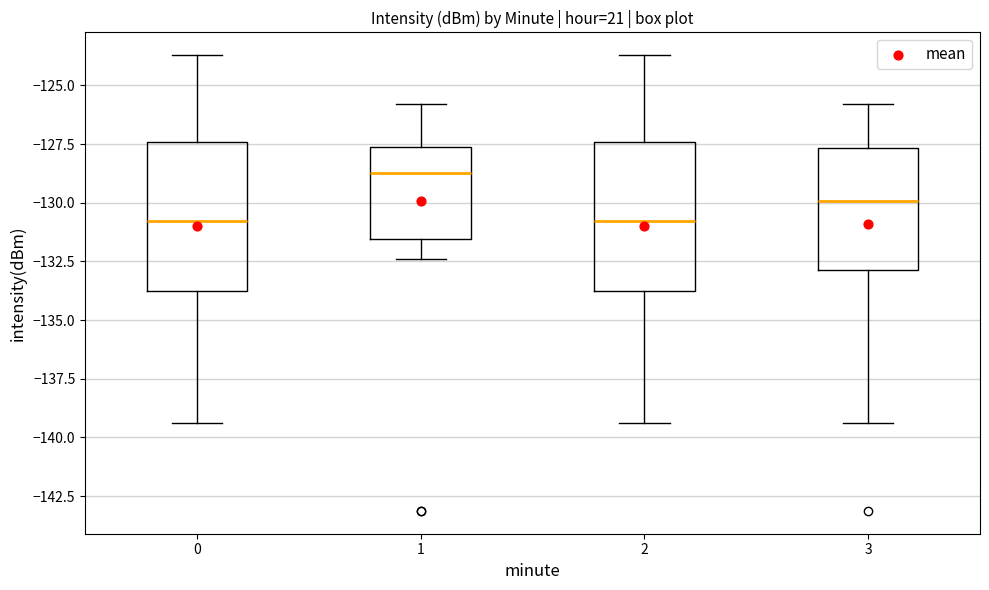

Reading left to right, transcribe this box plot: for each box, give where its median line is, the range the box spans, and where its two whiskers end, as read against the y-axis. The values are not printed on the chart, so give them approximately, as read against the axis.

0: median -131.0, box -134.0 to -127.5, whiskers -139.5 to -123.5
1: median -128.5, box -131.5 to -127.5, whiskers -132.5 to -126.0
2: median -131.0, box -134.0 to -127.5, whiskers -139.5 to -123.5
3: median -130.0, box -133.0 to -127.5, whiskers -139.5 to -126.0